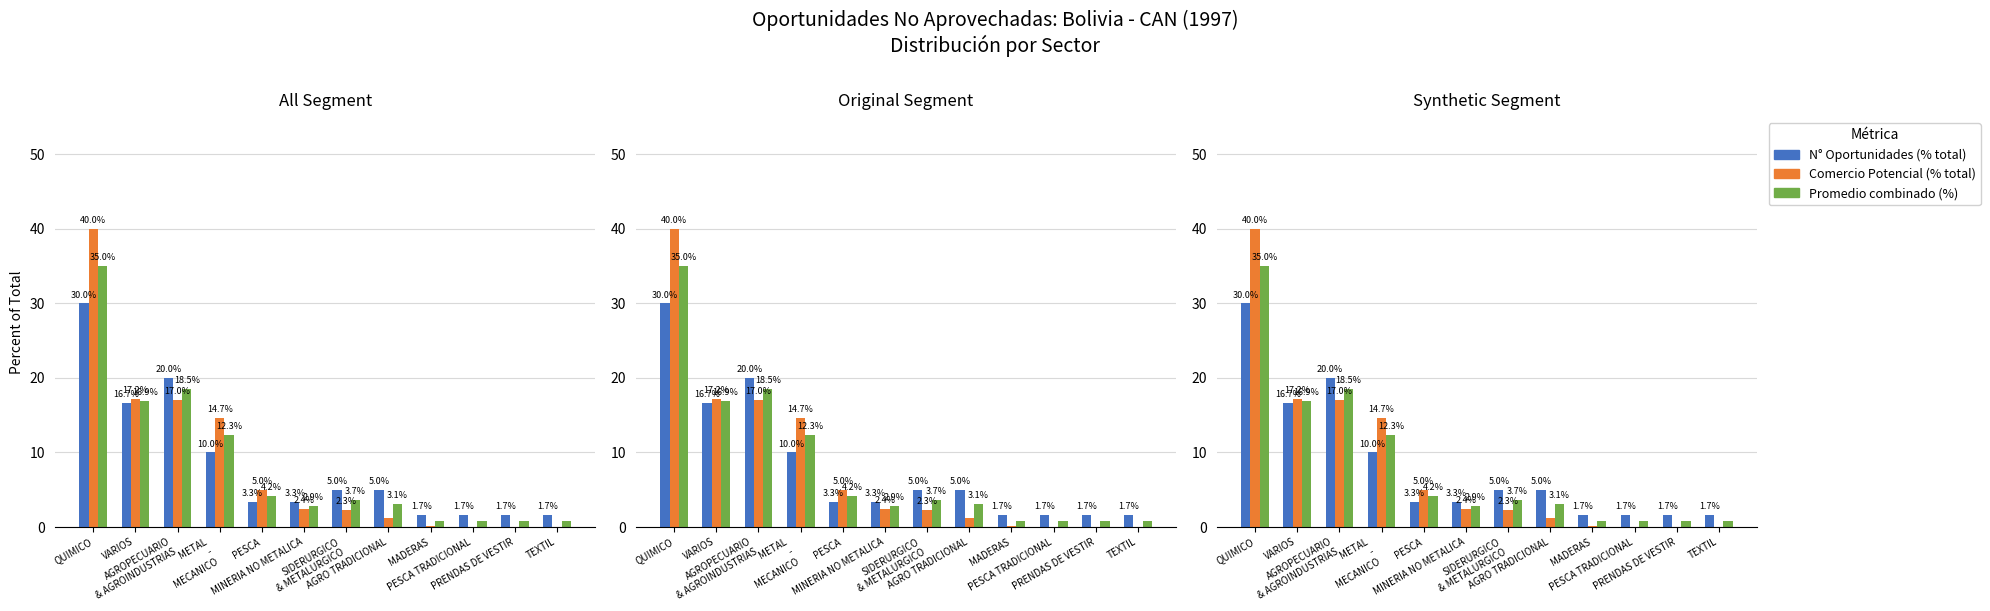

Reading left to right, extract all data points from this chart.

N° Oportunidades (% total): 30.0	16.7	20.0	10.0	3.3	3.3	5.0	5.0	1.7	1.7	1.7	1.7
Comercio Potencial (% total): 40.0	17.2	17.0	14.7	5.0	2.4	2.3	1.2	0.1	0.1	0.1	0.0
Promedio combinado (%): 35.0	16.9	18.5	12.3	4.2	2.9	3.7	3.1	0.9	0.9	0.9	0.9